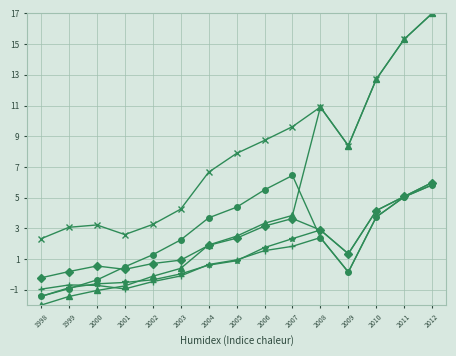

What is the spread (max minus min) of values at 2004?

6.1